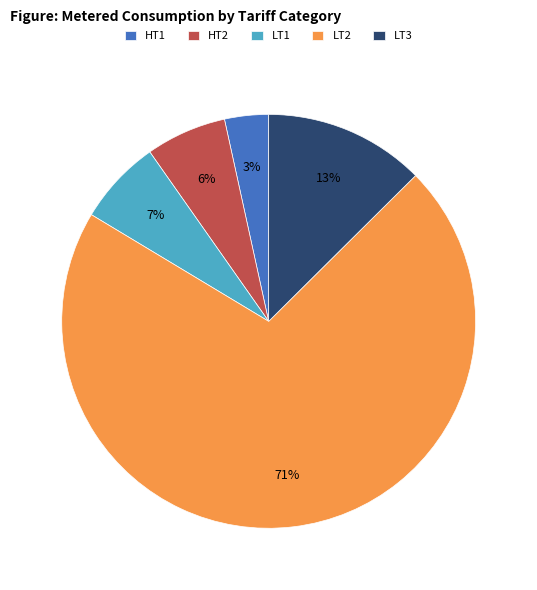

Count the number of slices in the pie.

5